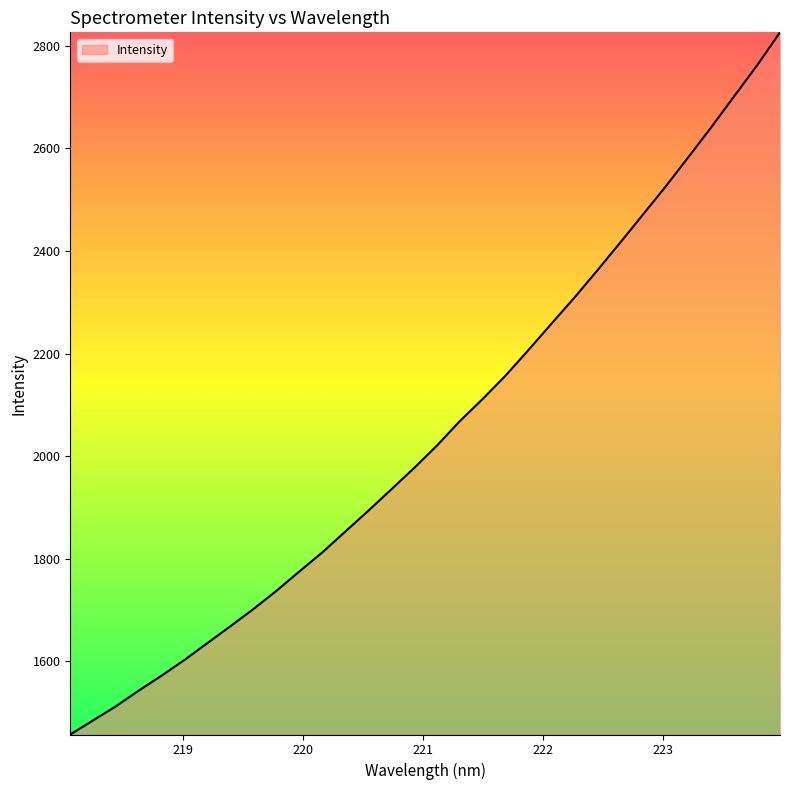

What is the difference between the maximum and minimum values?

1369.1